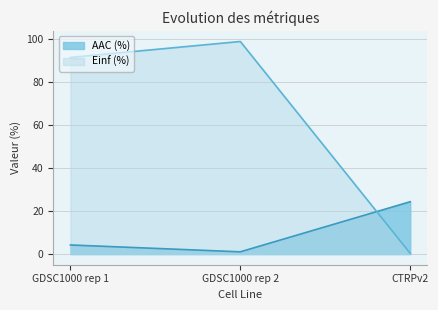

Is it true that Einf (%) equals 0.3 at CTRPv2?

True